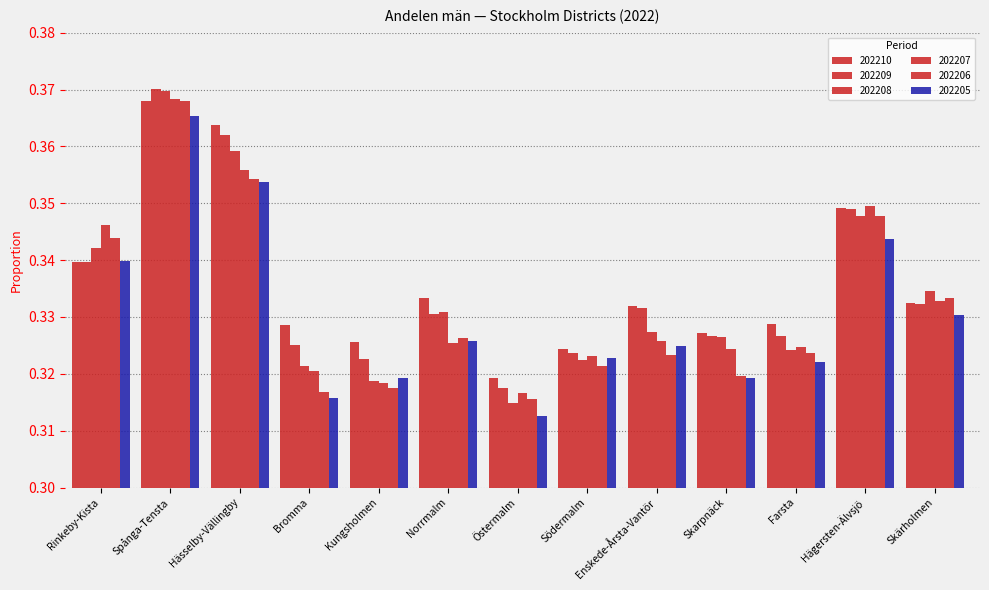

How many 202206 values are between 0 and 1?

13